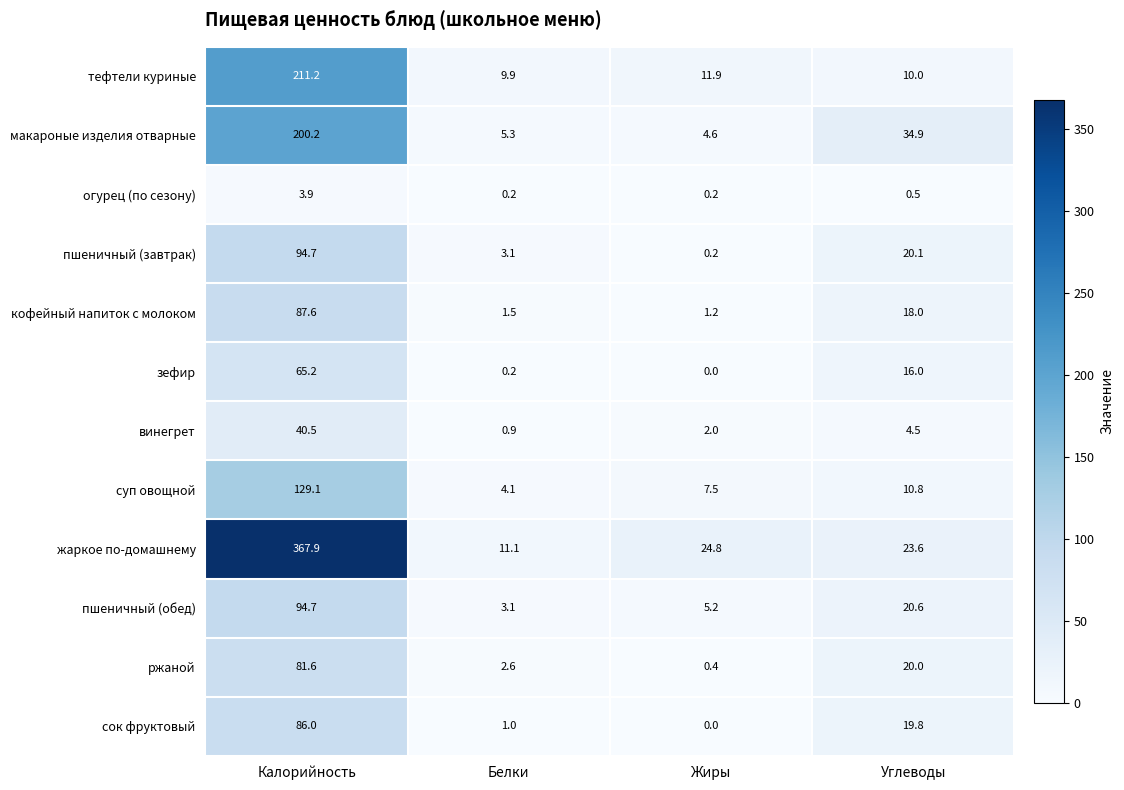

How many categories are shown in the chart?

4